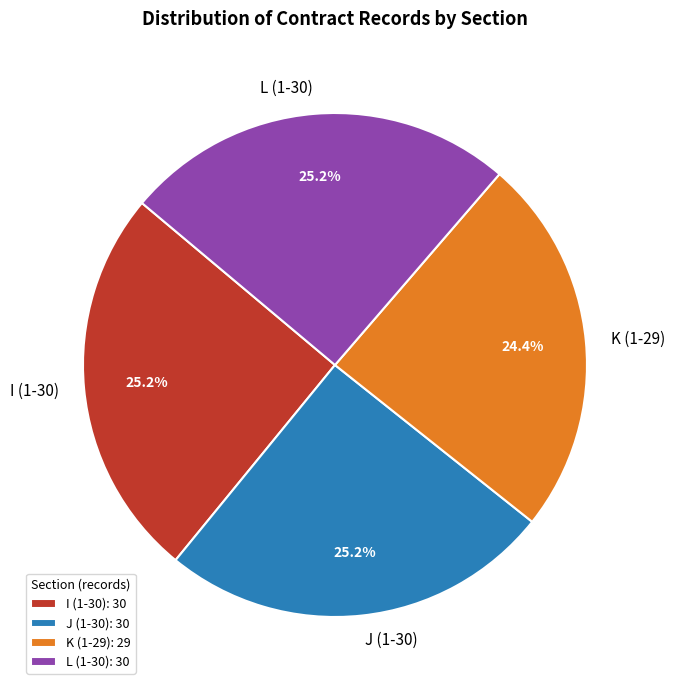

Does K (1-29) represent more than half of the total?

No